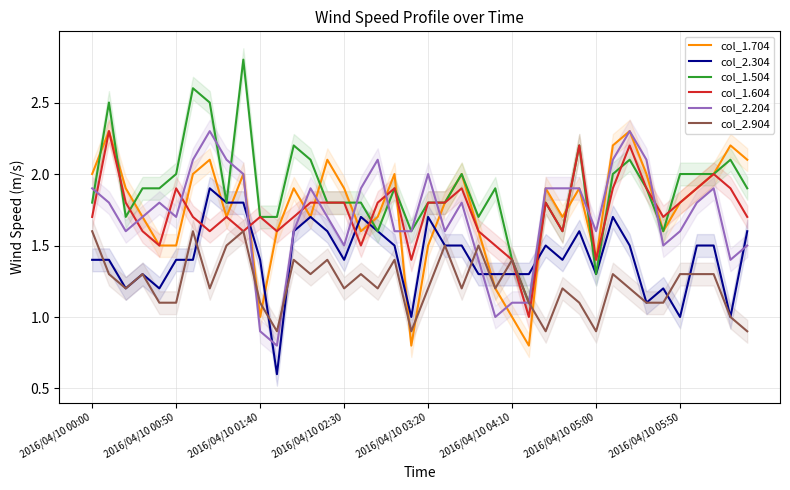

Which series ends up on top after the final intersection of col_1.704 and col_1.604?

col_1.604